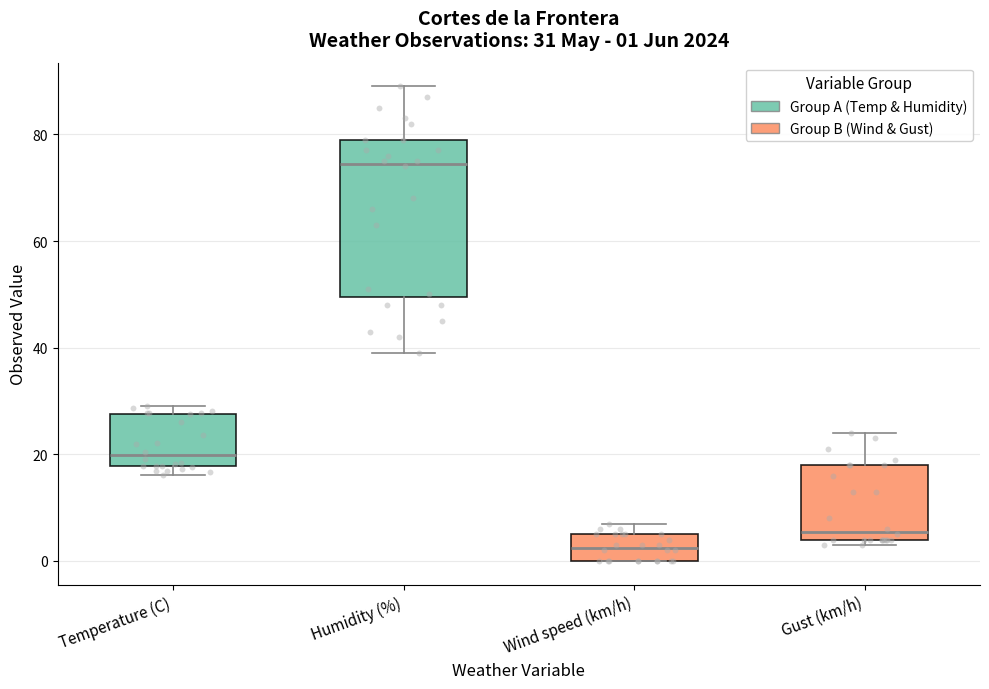

Which box has the highest median line?

Humidity (%)